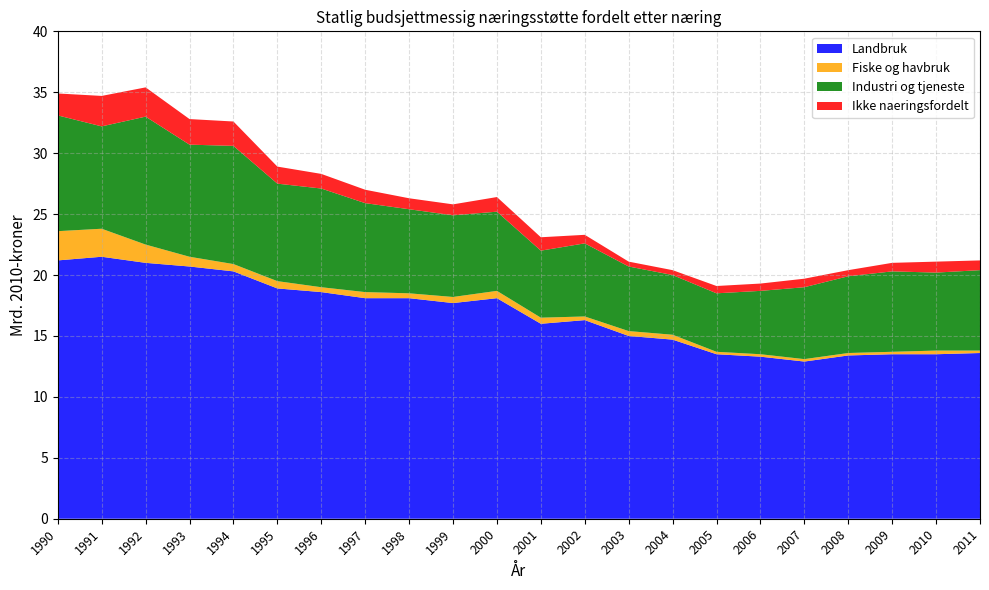

Reading left to right, transcribe all the data shown in this chart.

Landbruk: 21.2	21.5	21.0	20.7	20.3	18.9	18.6	18.1	18.1	17.7	18.1	16.0	16.3	15.0	14.7	13.5	13.3	12.9	13.4	13.5	13.5	13.6
Fiske og havbruk: 2.4	2.3	1.5	0.8	0.6	0.6	0.4	0.5	0.4	0.5	0.6	0.5	0.3	0.4	0.4	0.2	0.2	0.2	0.2	0.2	0.3	0.2
Industri og tjeneste: 9.5	8.4	10.5	9.2	9.7	8.0	8.1	7.3	6.9	6.7	6.5	5.5	6.0	5.3	4.9	4.8	5.2	5.9	6.3	6.6	6.4	6.6
Ikke naeringsfordelt: 1.8	2.5	2.4	2.1	2.0	1.4	1.2	1.1	0.9	0.9	1.2	1.1	0.7	0.4	0.4	0.6	0.6	0.7	0.5	0.7	0.9	0.8